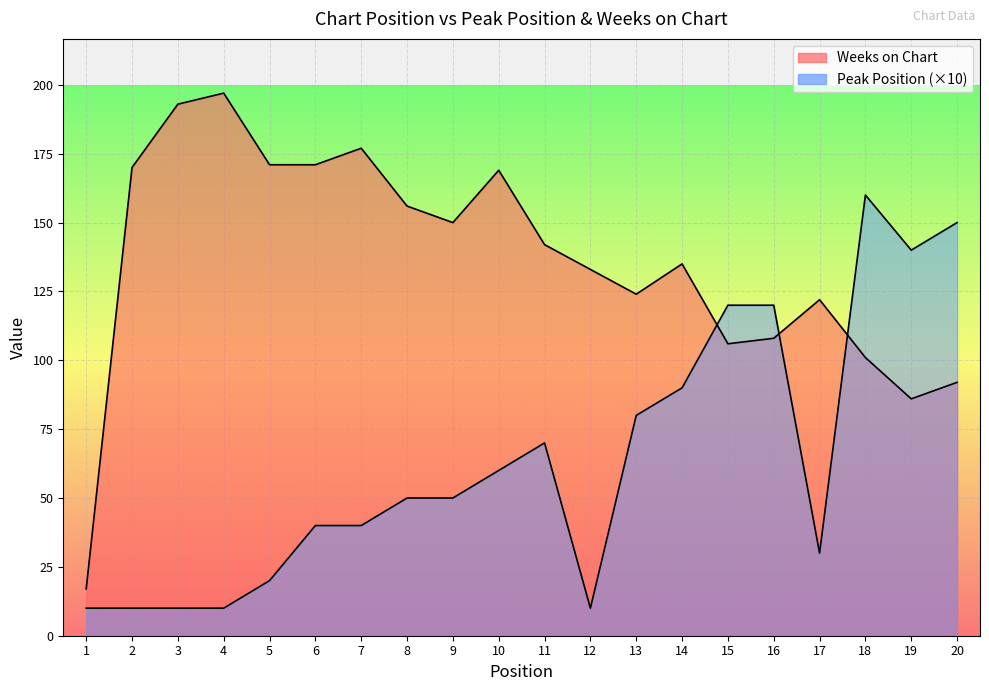

At which category does Peak Position reach its first local peak?

11